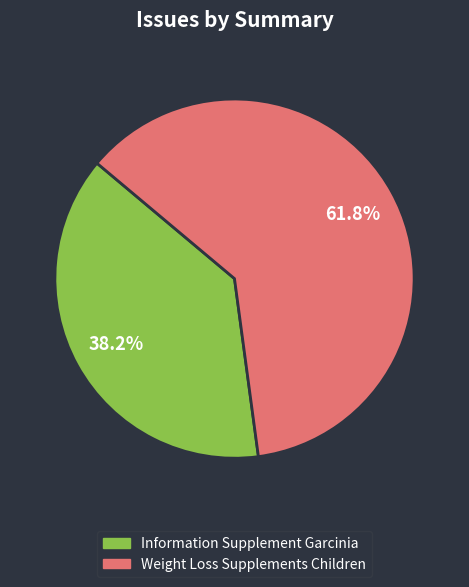

The Weight Loss Supplements Children slice represents 62% of the pie. True or false?

True